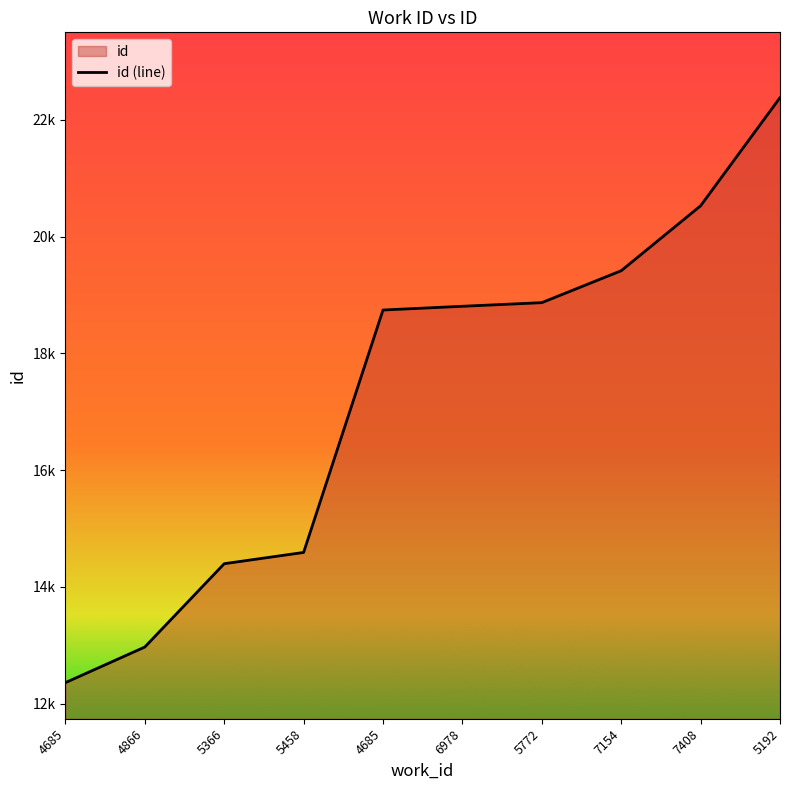

Where is the data nearest to the value 17368?

4685